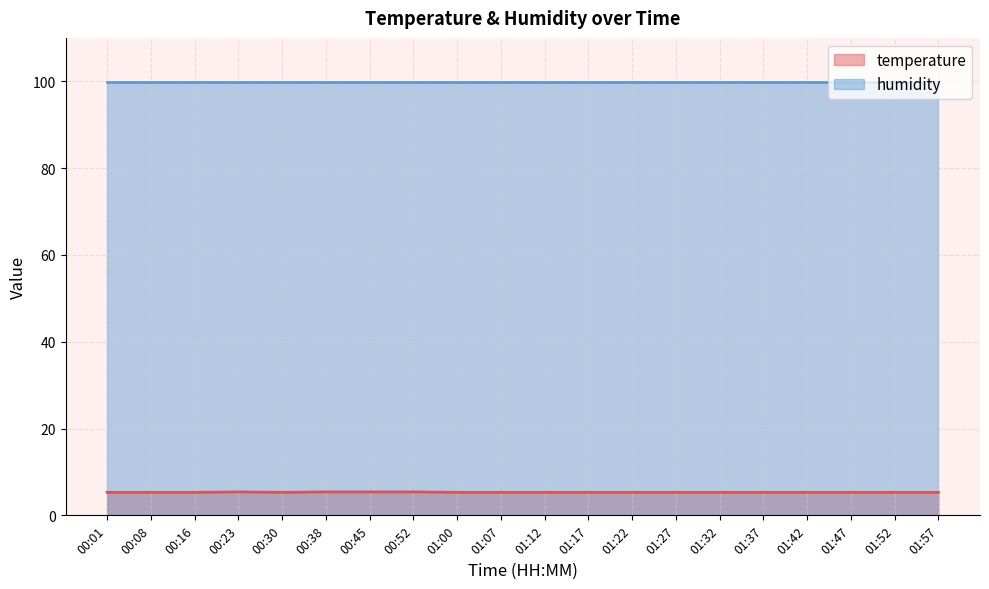

Is it true that the value at 01:00 is 5.3?

True